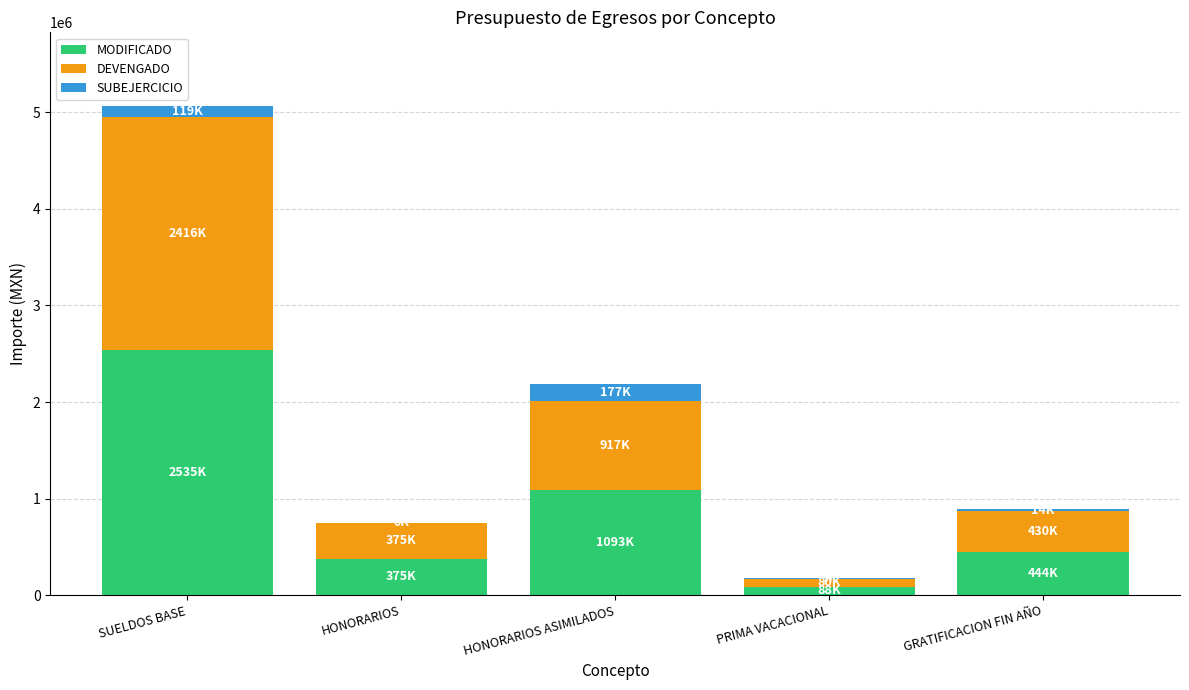

The value of MODIFICADO at HONORARIOS is 375241.0. True or false?

True